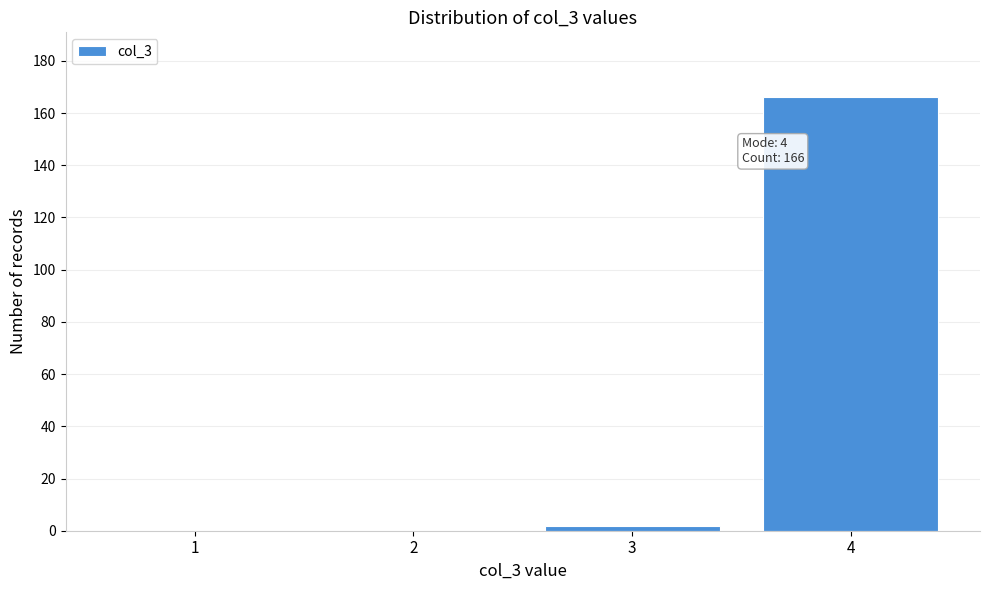

Which range on the x-axis has the tallest bar?

3.5 to 4.5